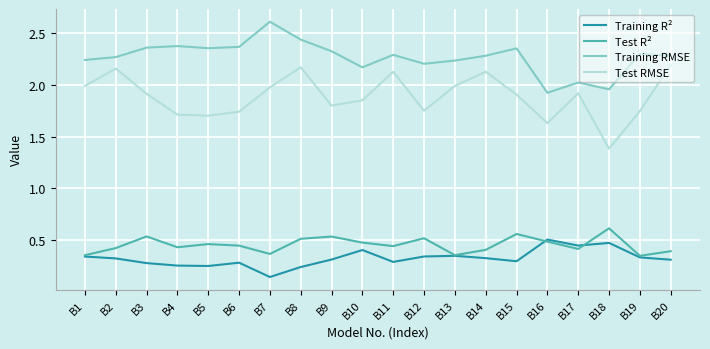

The value of Test R² at B14 is 0.4. True or false?

True